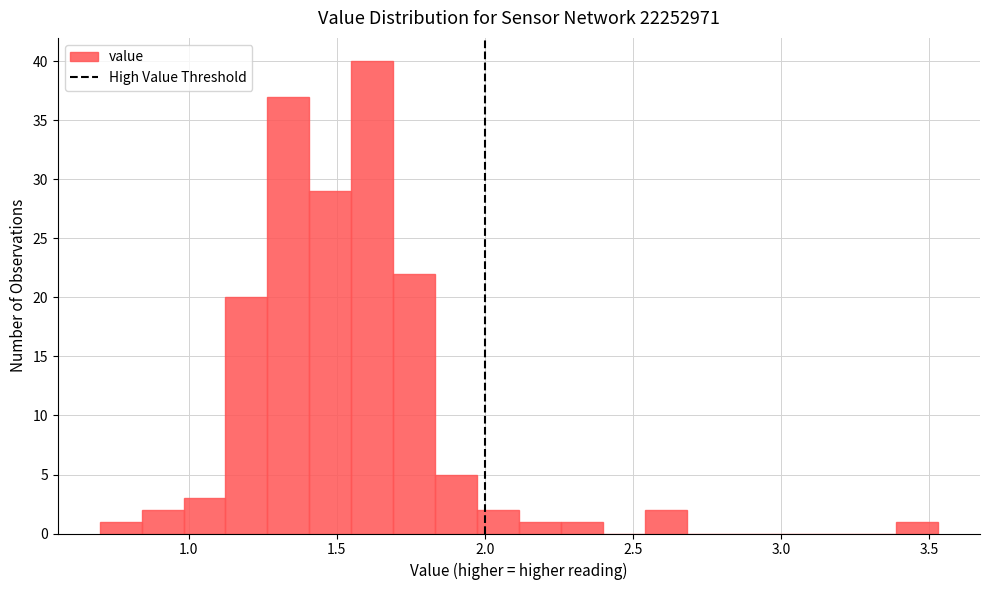

Around what value on the x-axis is the tallest bar? Give the approximate position of its centre, as read against the axis.

1.60